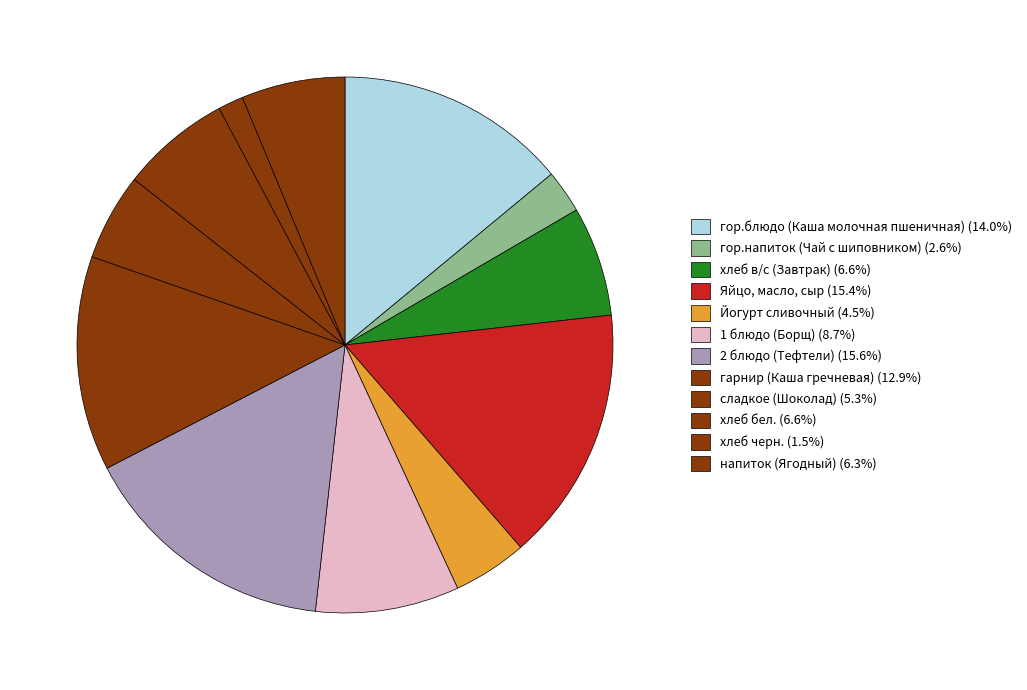

What is the smallest slice in the pie chart?

хлеб черн.